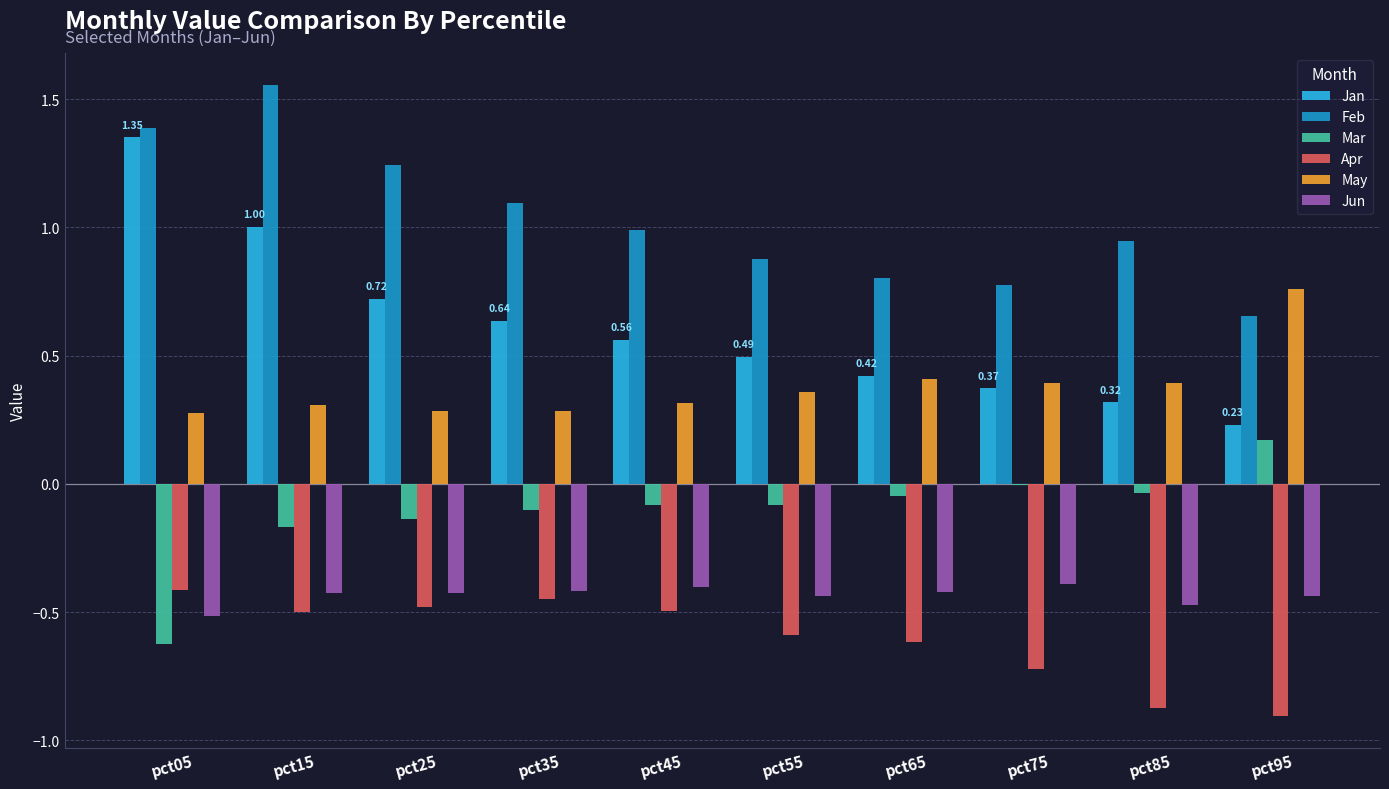

What is the spread (max minus min) of values at pct45?

1.5